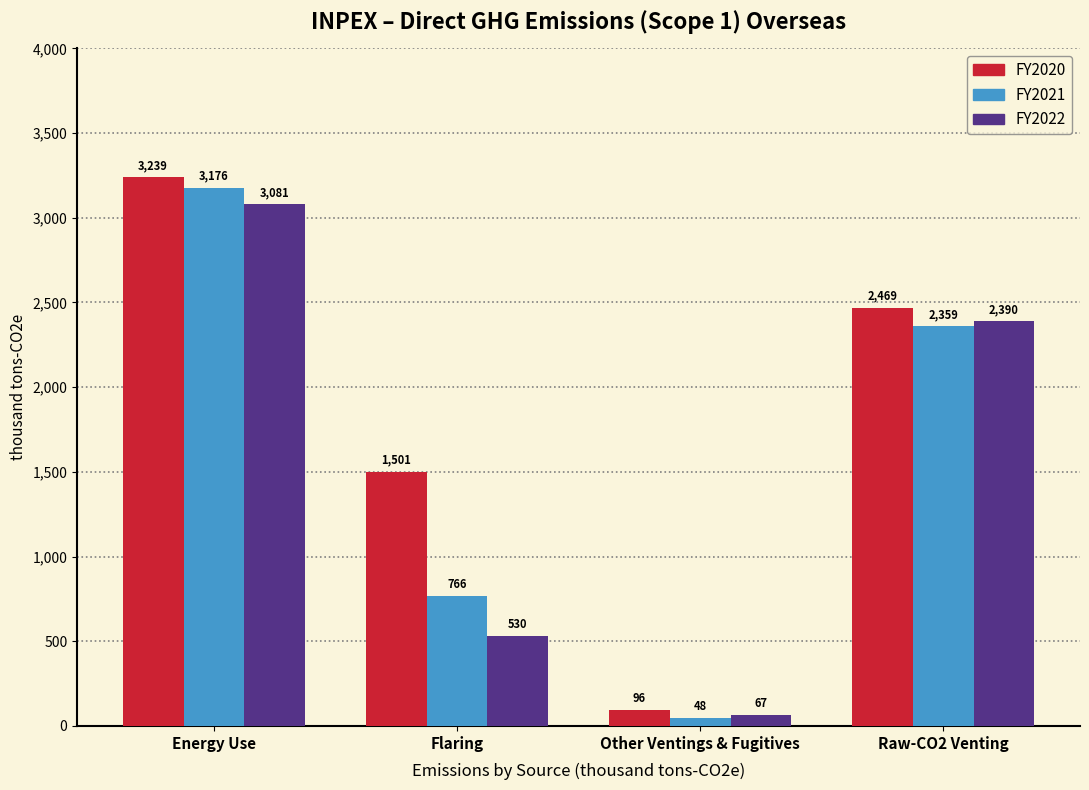

Is it true that FY2021 equals 219 at Flaring?

False